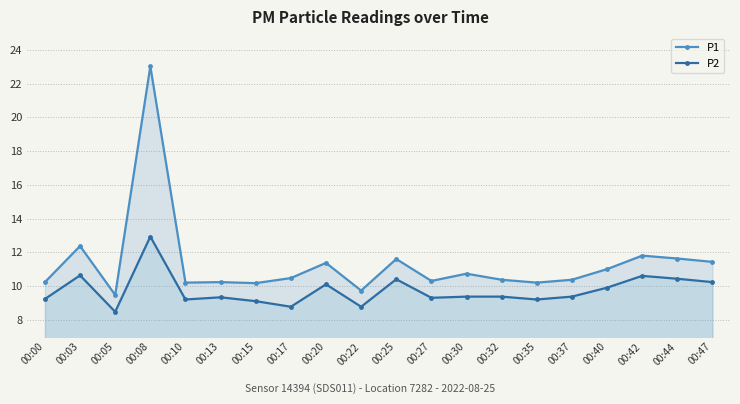

Where is the first local maximum for P1?

00:03